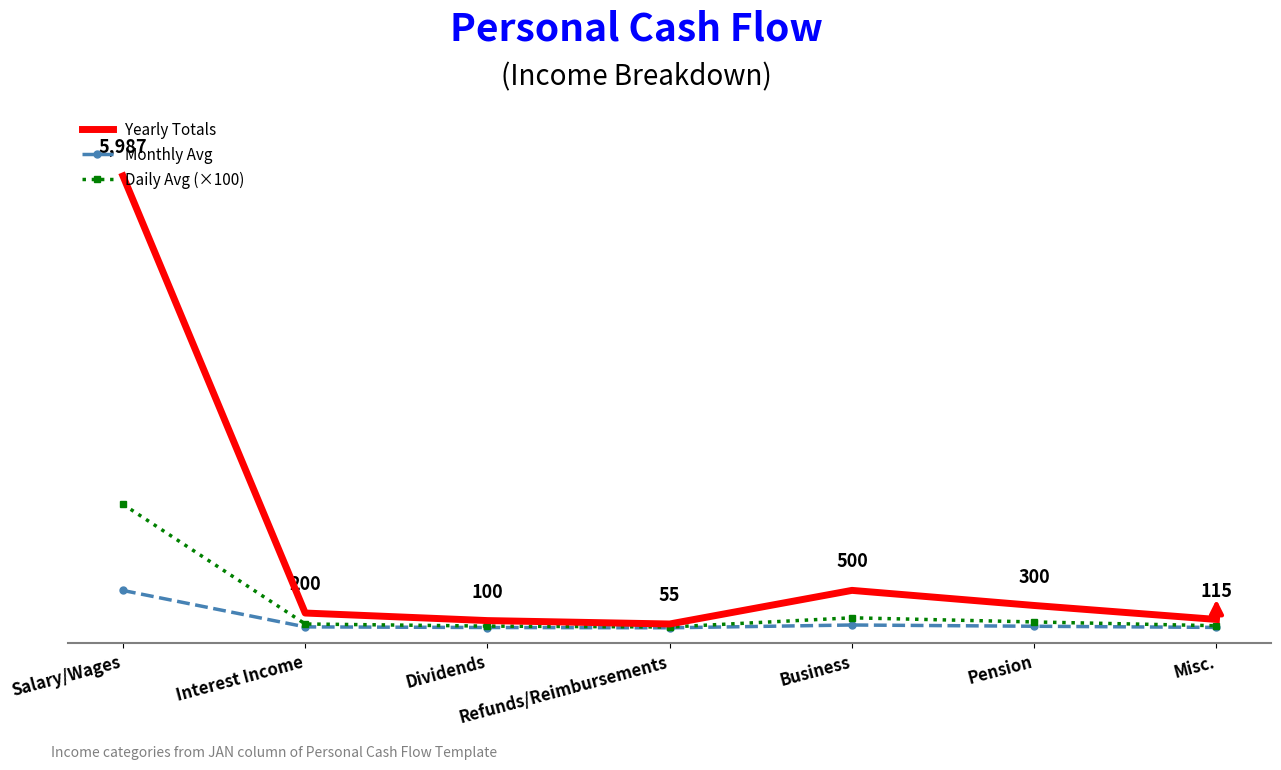

What is the difference between the highest and lowest values at Dividends?

91.7